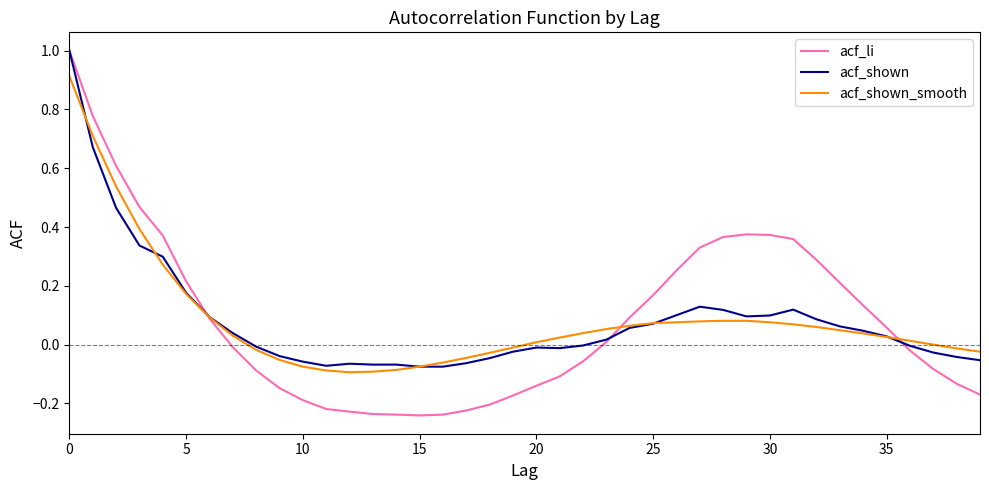

What is the maximum value shown in the chart?

1.0